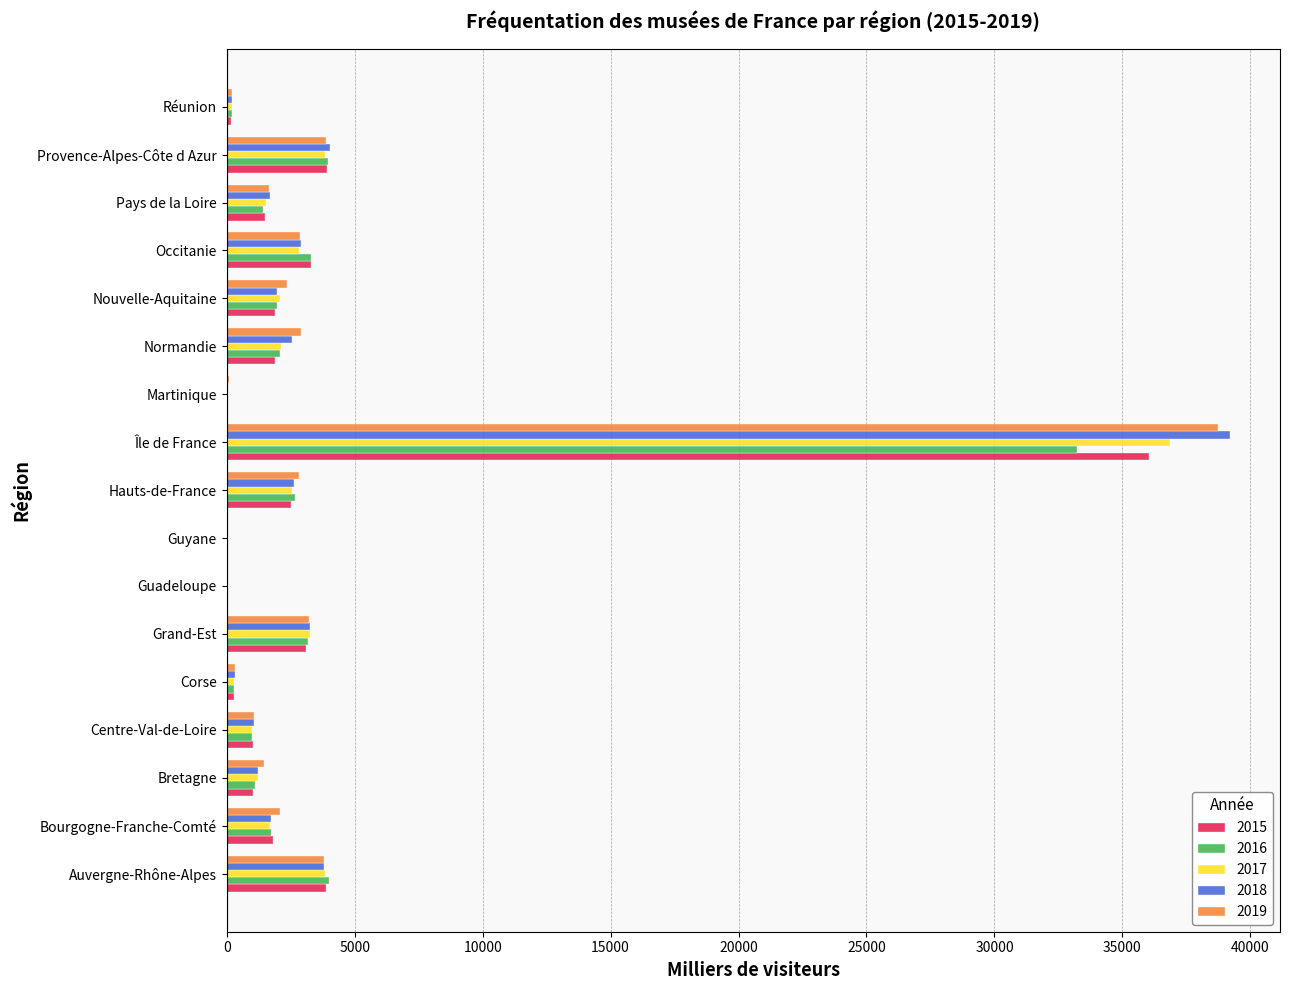

True or false: 2016 has a value of 1731.4 at Bourgogne-Franche-Comté.

True